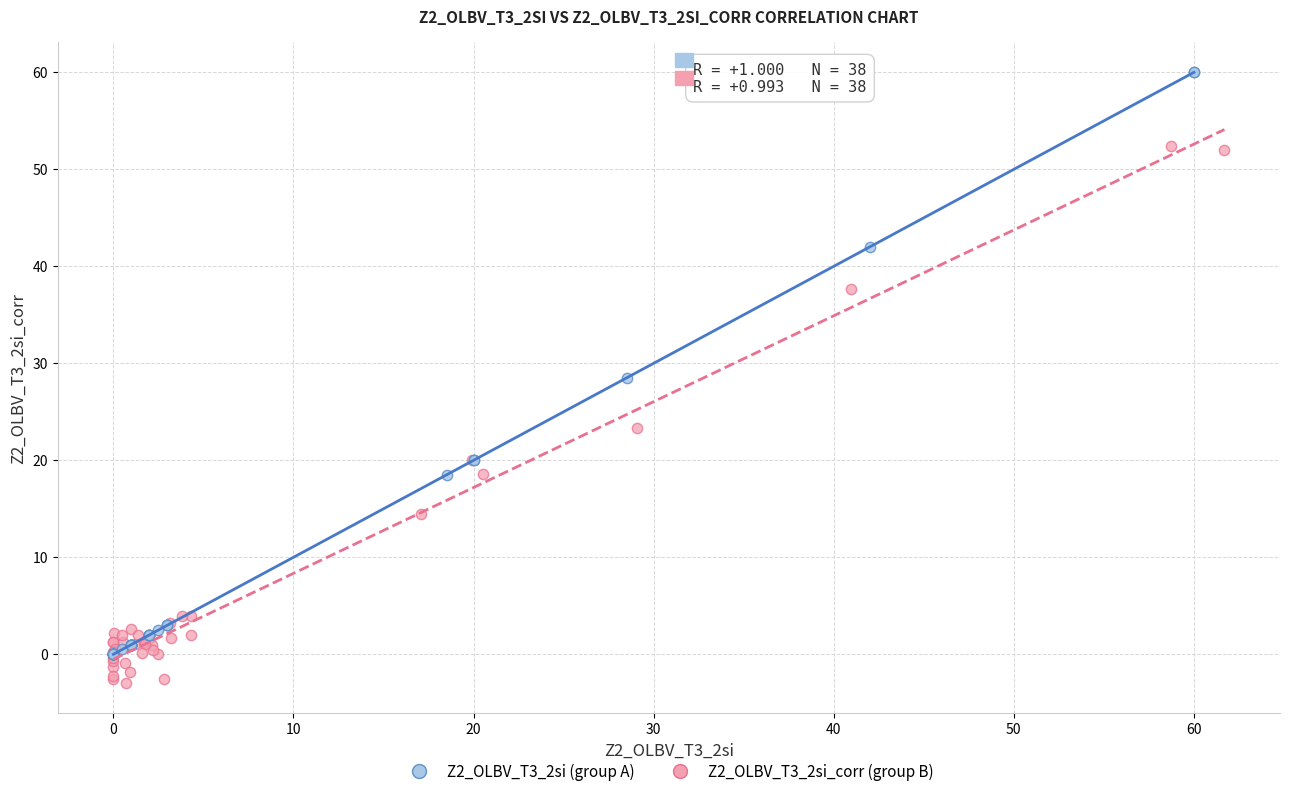

Which series reaches the maximum Y coordinate?

Z2_OLBV_T3_2si (group A)